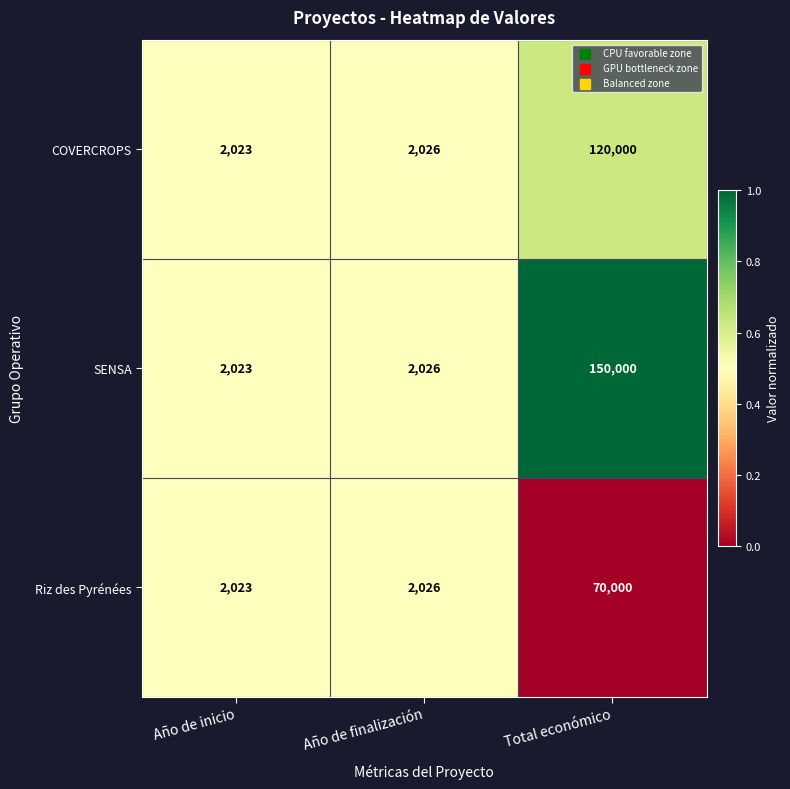

How many categories are shown in the chart?

3